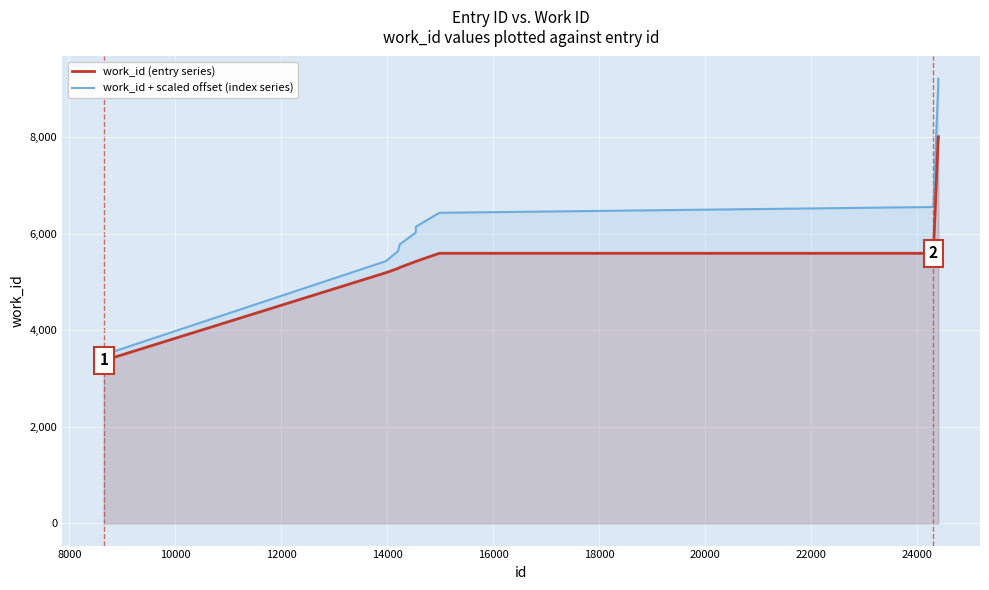

What is the smallest value displayed?

3376